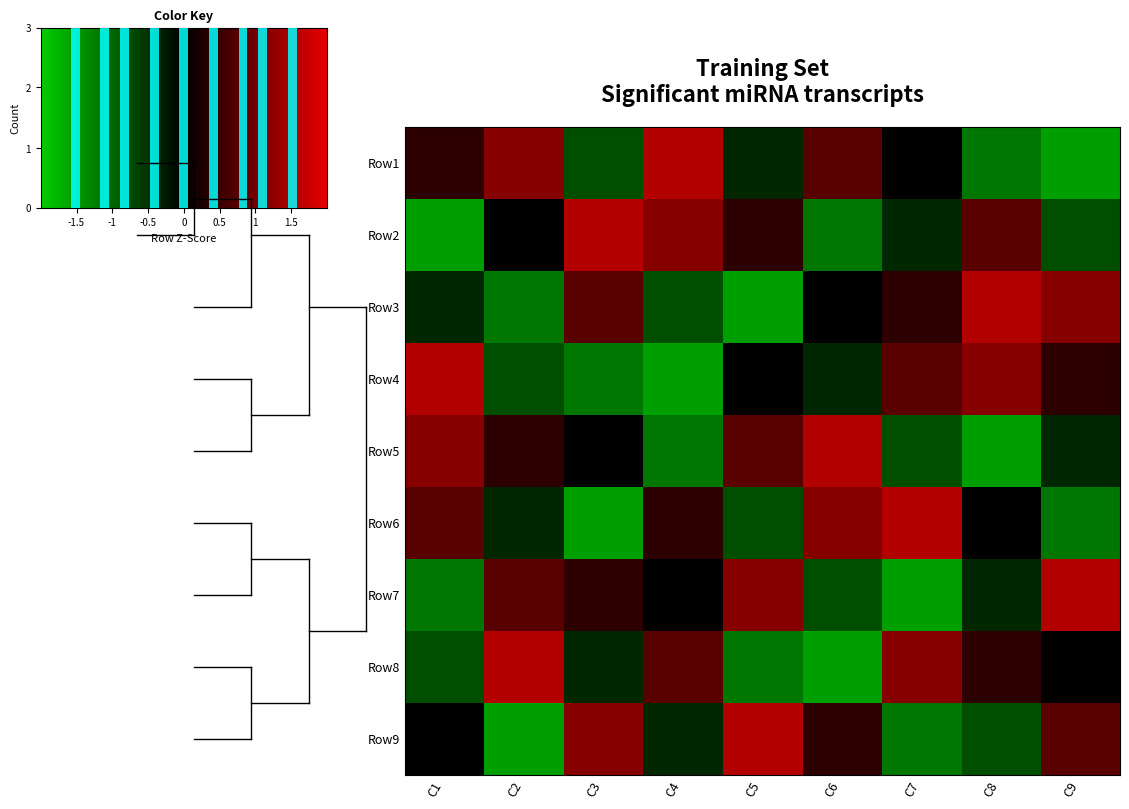

Reading right to left, list all the values displayed in this chart.

Row1: -1.5	-1.2	0.0	0.8	-0.4	1.5	-0.8	1.2	0.4
Row2: -0.8	0.8	-0.4	-1.2	0.4	1.2	1.5	0.0	-1.5
Row3: 1.2	1.5	0.4	0.0	-1.5	-0.8	0.8	-1.2	-0.4
Row4: 0.4	1.2	0.8	-0.4	0.0	-1.5	-1.2	-0.8	1.5
Row5: -0.4	-1.5	-0.8	1.5	0.8	-1.2	0.0	0.4	1.2
Row6: -1.2	0.0	1.5	1.2	-0.8	0.4	-1.5	-0.4	0.8
Row7: 1.5	-0.4	-1.5	-0.8	1.2	0.0	0.4	0.8	-1.2
Row8: 0.0	0.4	1.2	-1.5	-1.2	0.8	-0.4	1.5	-0.8
Row9: 0.8	-0.8	-1.2	0.4	1.5	-0.4	1.2	-1.5	0.0